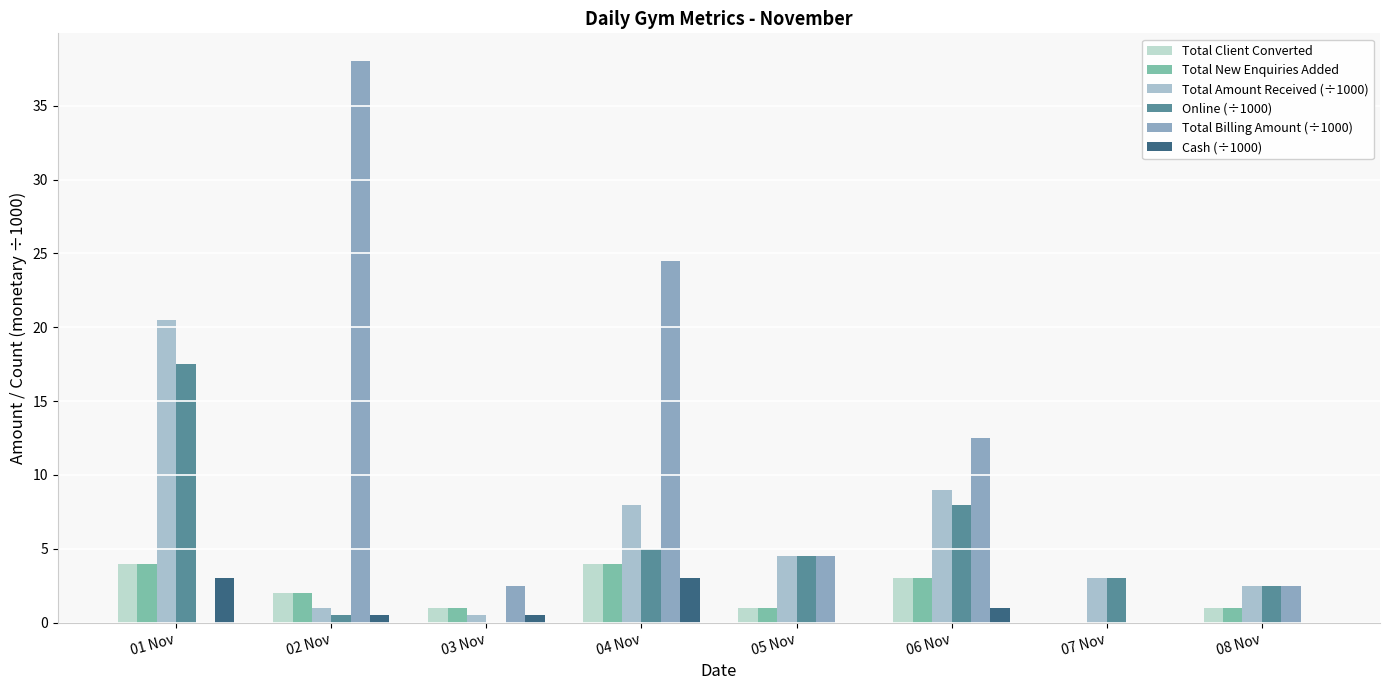

How many groups of bars are there?

8